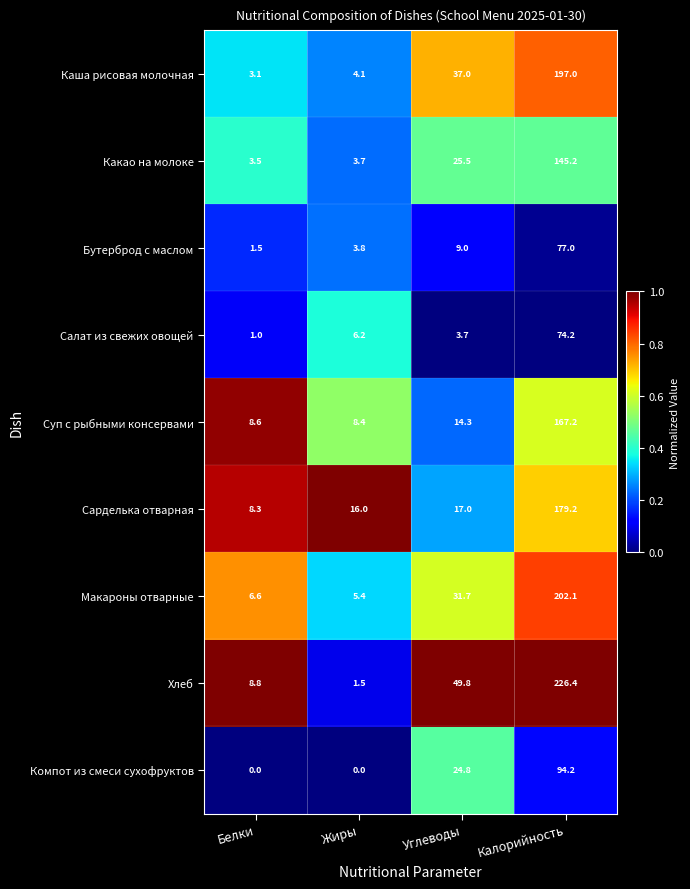

What is the difference between the highest and lowest values at Калорийность?

152.2